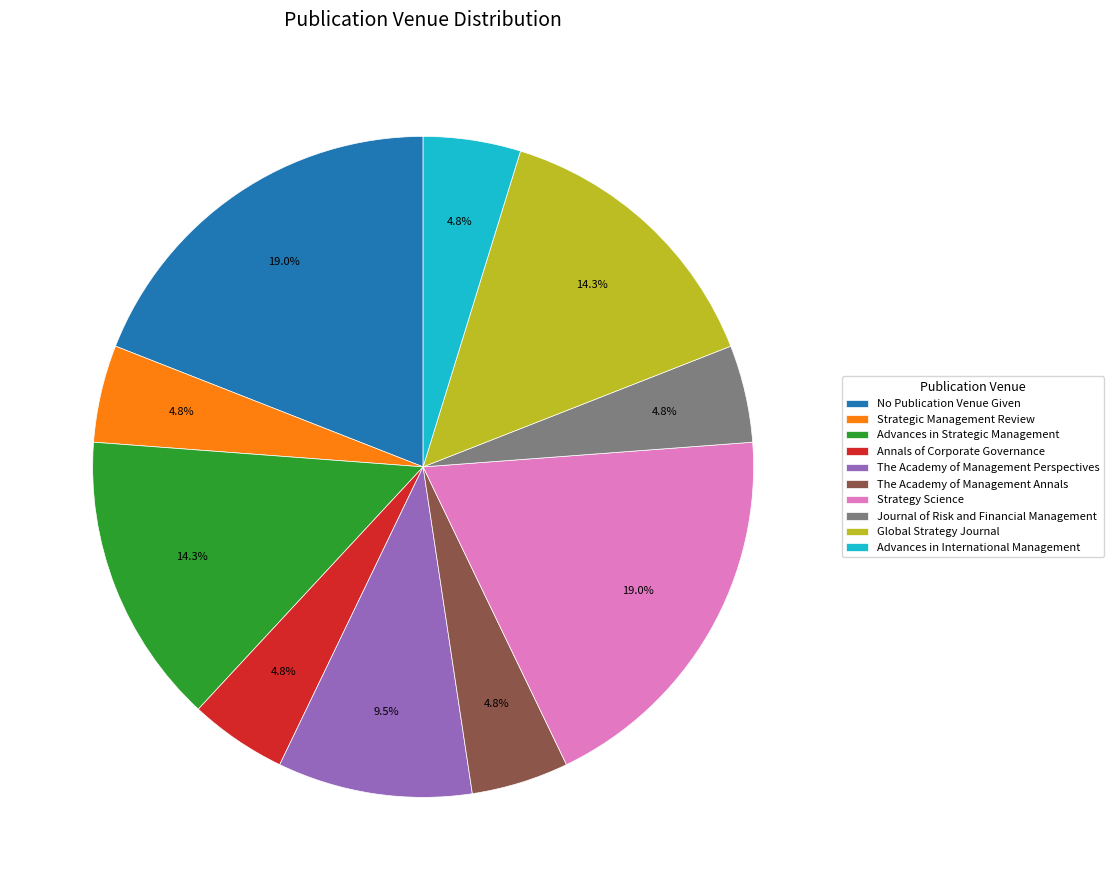

Between The Academy of Management Annals and Advances in Strategic Management, which is larger?

Advances in Strategic Management